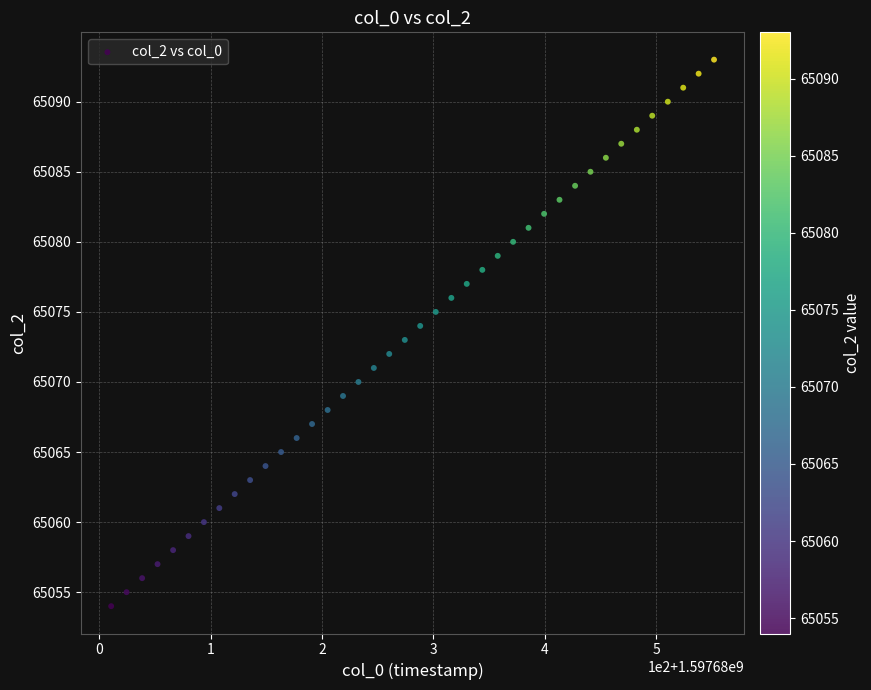

What is the range of Y values (max minus min)?

39